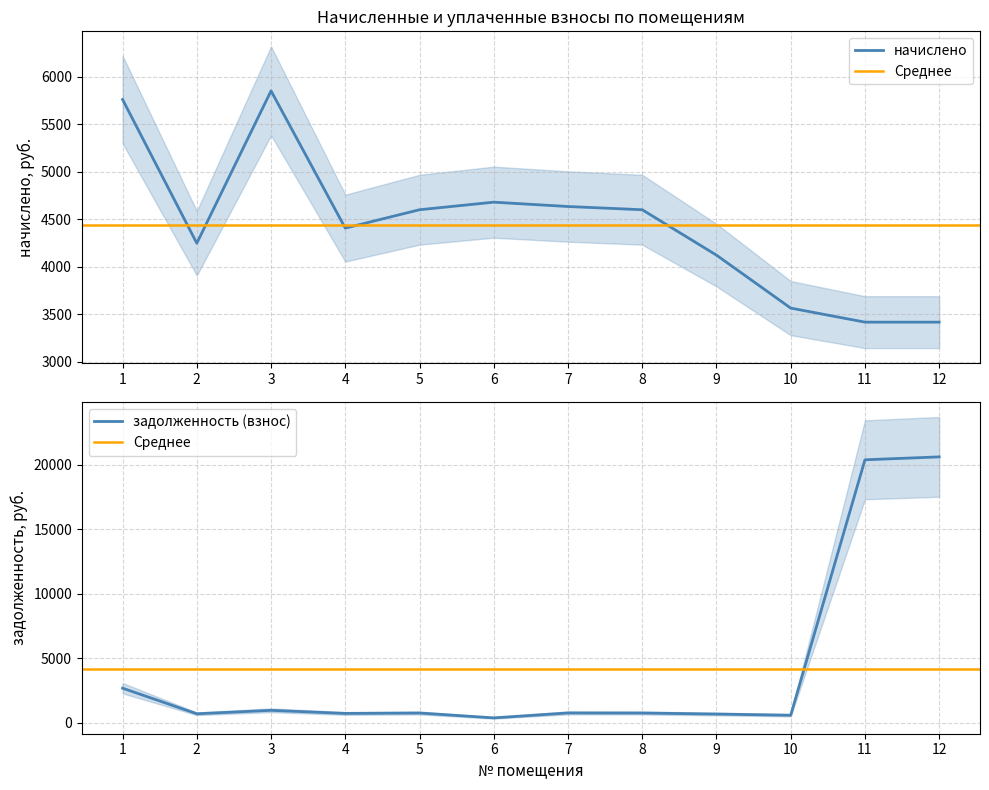

Reading left to right, list all the values displayed in this chart.

начислено: 5762.3	4247.8	5853.5	4407.1	4600.8	4680.5	4634.9	4600.8	4122.5	3564.5	3416.4	3416.4
задолженность (взнос): 2691.6	708.0	975.6	734.5	766.8	390.0	772.5	766.8	687.1	594.1	20388.3	20615.4